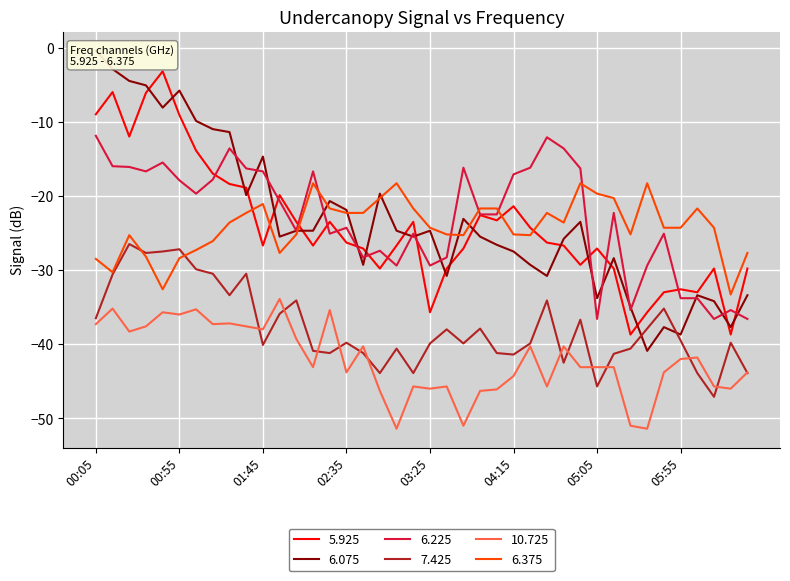

At which label is 6.375 closest to -25?

02:05